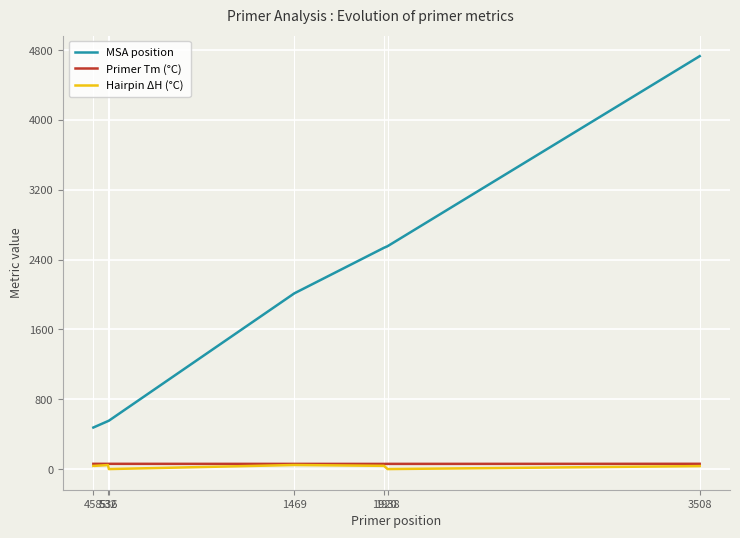

What is the average value of the Primer Tm (°C) series?

59.8